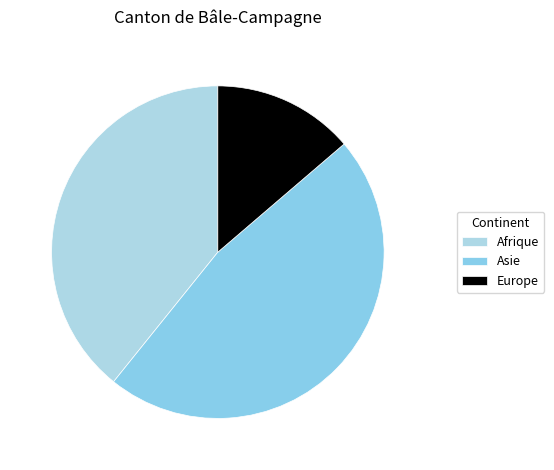

What is the ratio of the value at Asie to the value at Afrique?

1.2